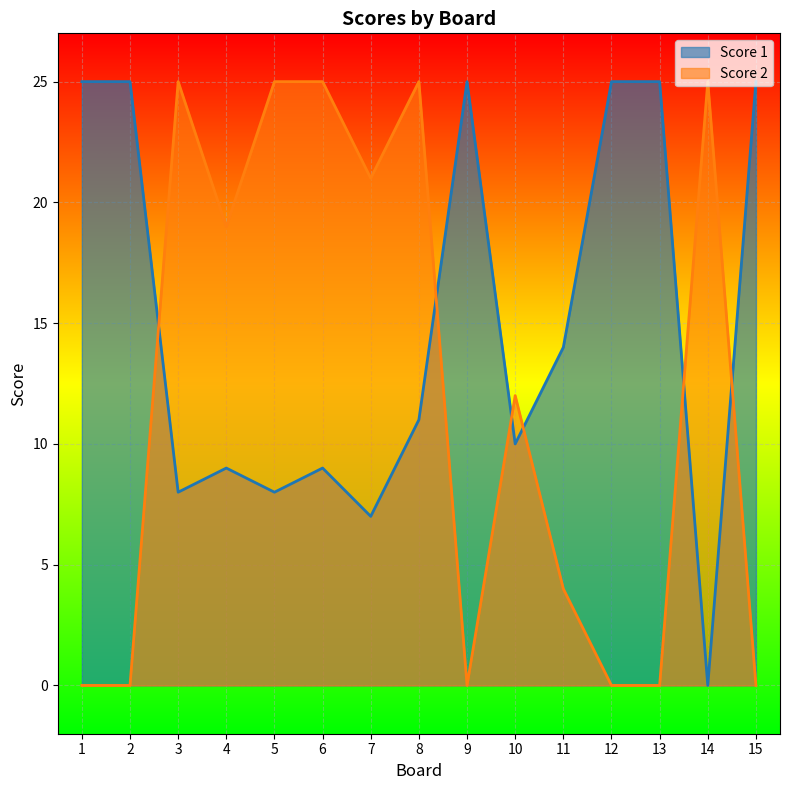

Between 4 and 12, which series saw the biggest shift?

Score 2